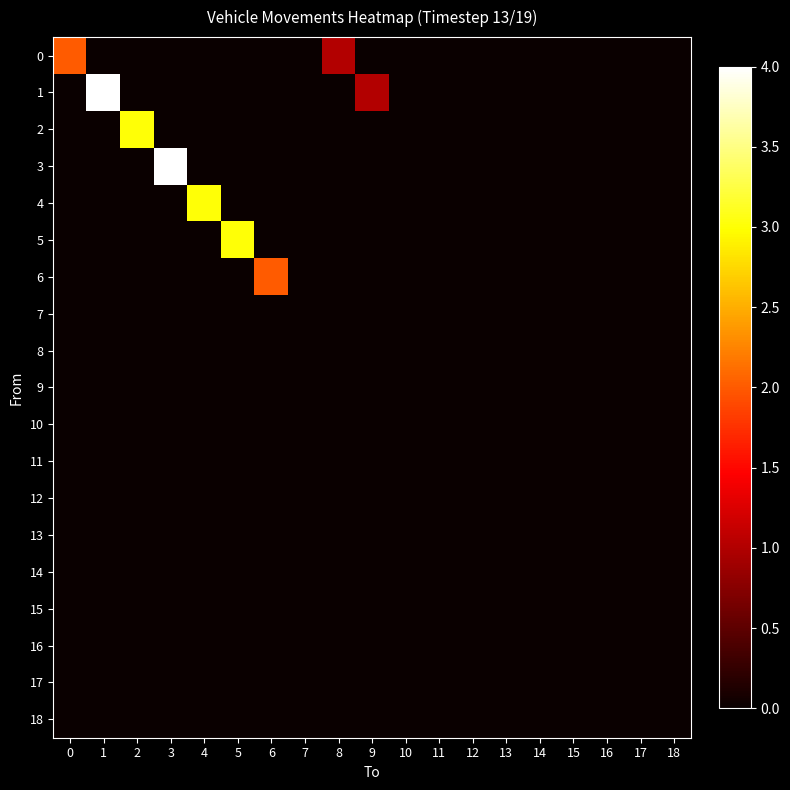

At which category is the sum across all series the highest?

1